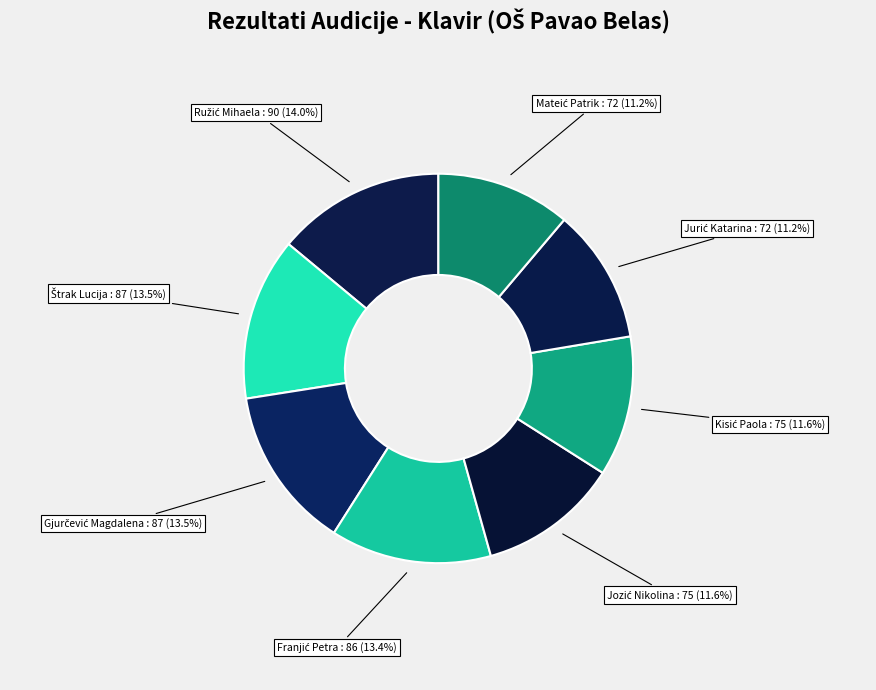

Does any single category account for the majority?

No